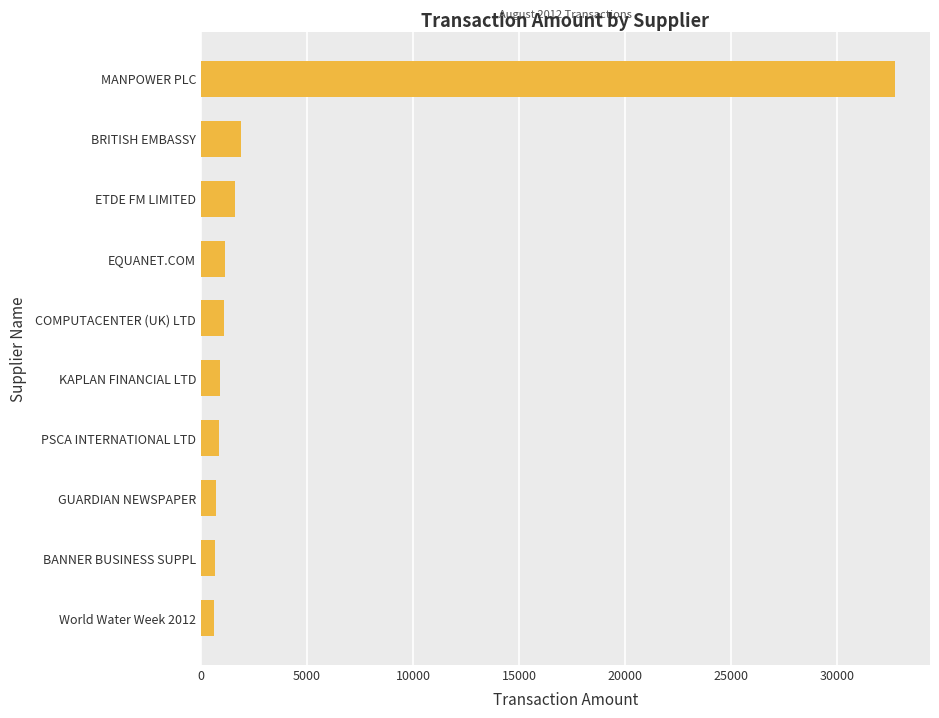

Approximately how many times larger is the value at COMPUTACENTER (UK) LTD compared to PSCA INTERNATIONAL LTD?

1.3